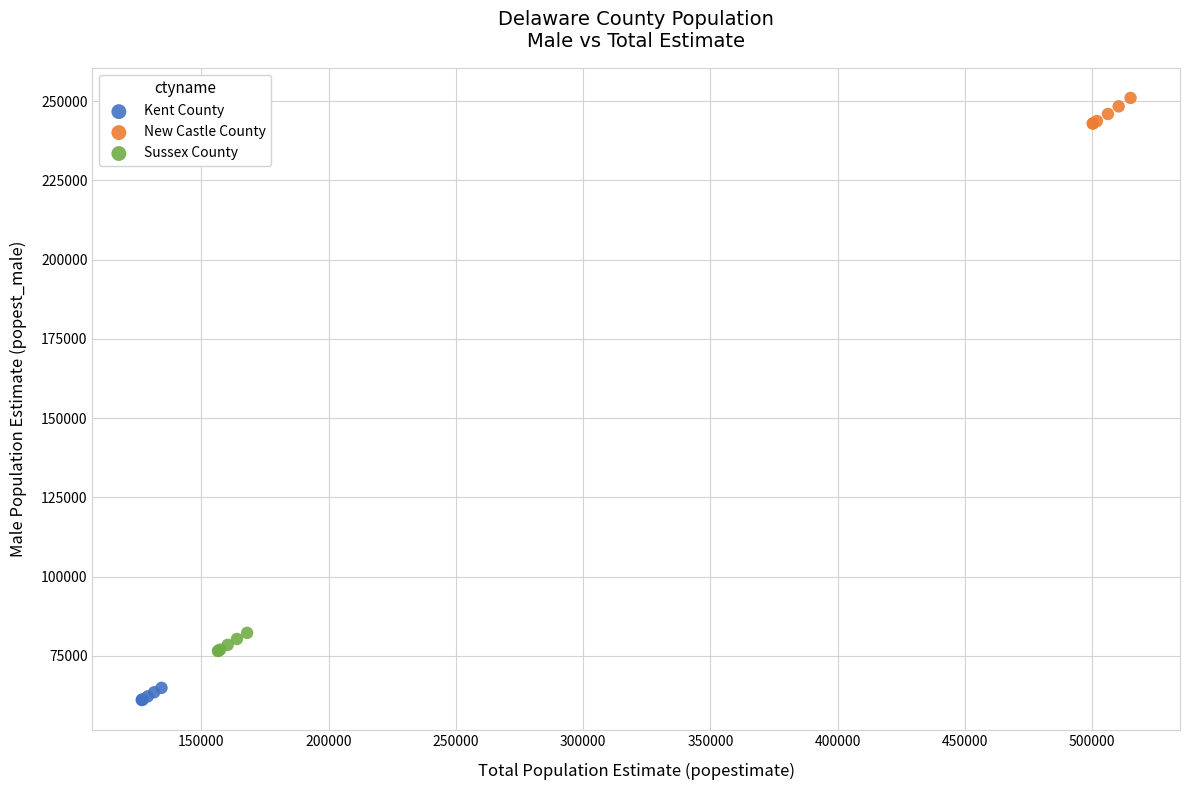

Which series contains the lowest Y value?

Kent County